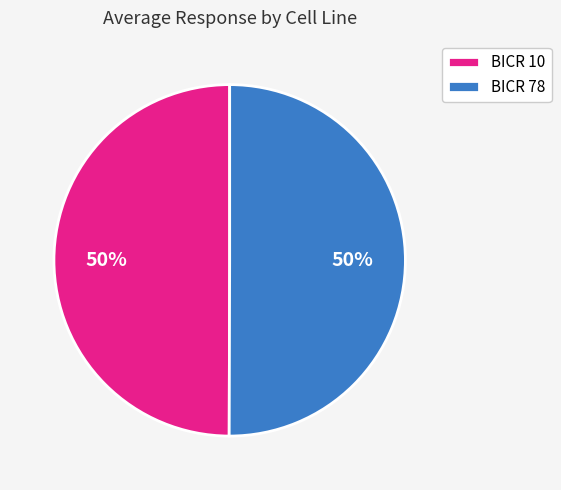

To the nearest percent, what is the difference between the largest and smallest slice percentages?

0%